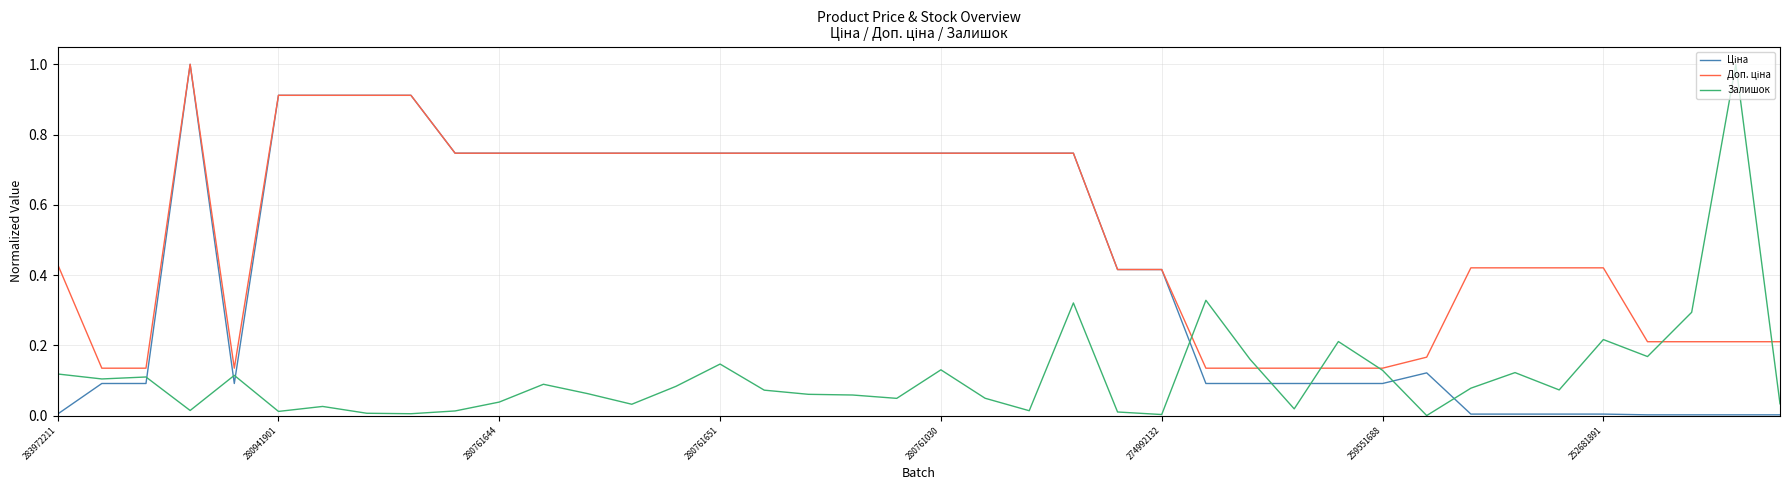

What is the maximum value shown in the chart?

1.0